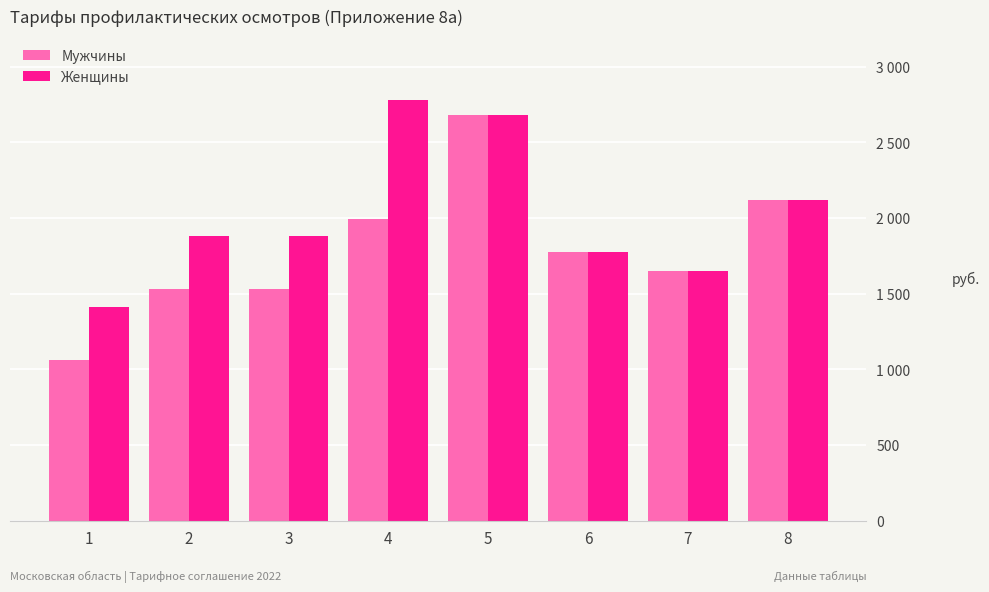

Between 4 and 6, which series saw the biggest shift?

Женщины